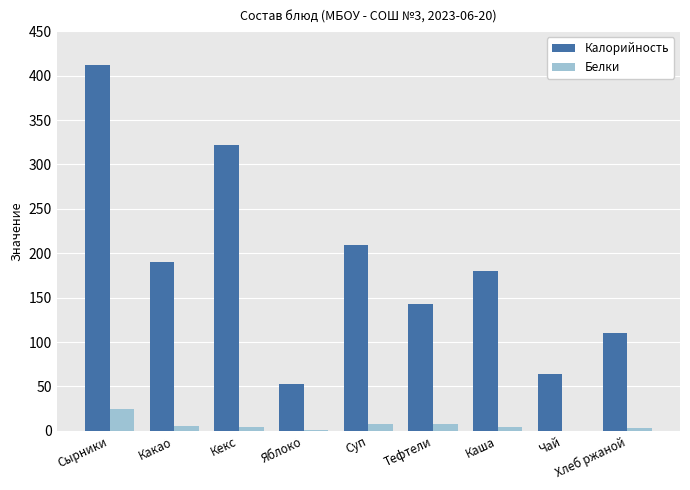

Between Каша and Чай, which series saw the biggest shift?

Калорийность